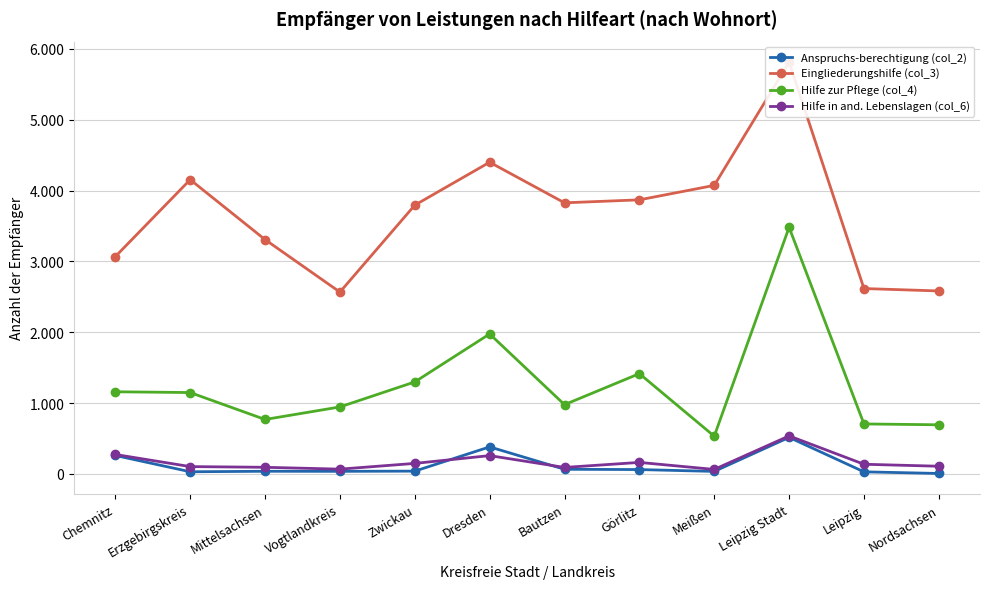

Is the value of Anspruchs-berechtigung (col_2) at Erzgebirgskreis greater than the value of Eingliederungshilfe (col_3) at Meißen?

No